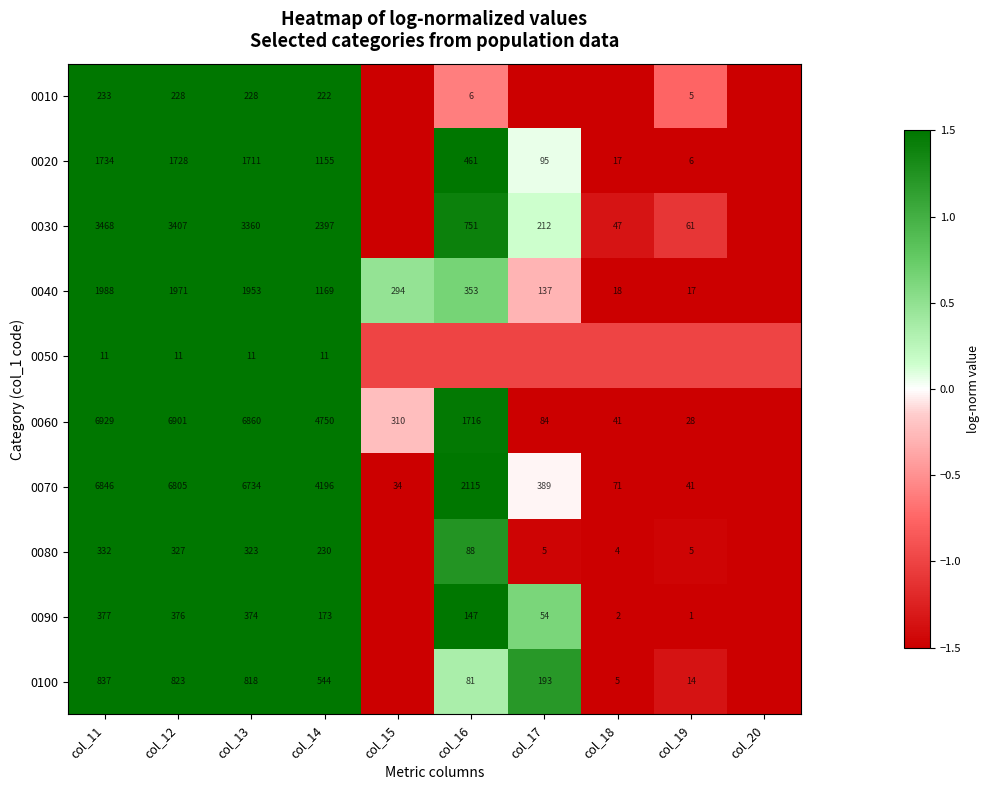

Is the value of 0060 at col_16 greater than the value of 0070 at col_16?

No